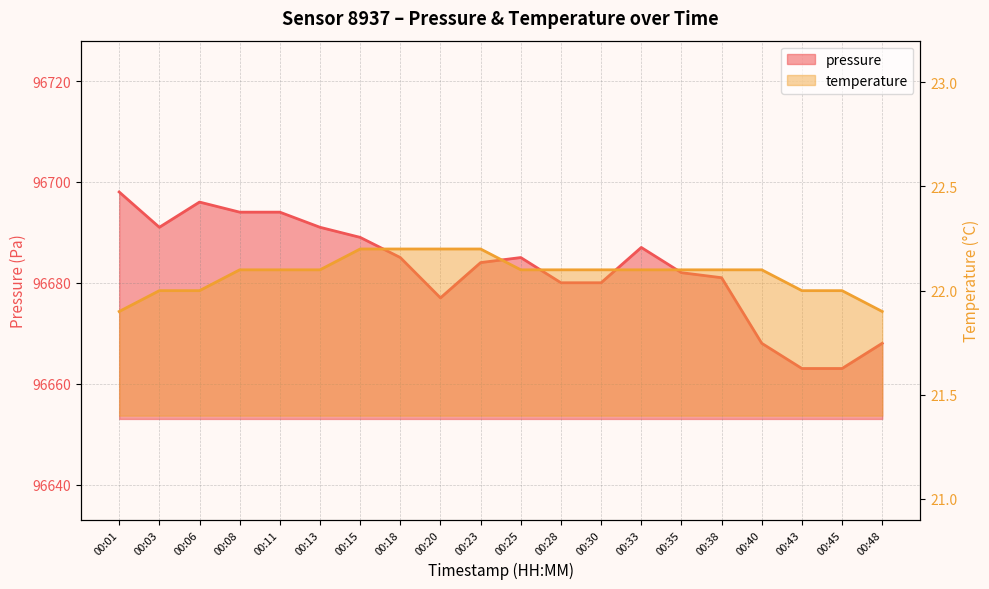

Rank the categories by pressure value from lowest to highest.

00:43, 00:45, 00:40, 00:48, 00:20, 00:28, 00:30, 00:38, 00:35, 00:23, 00:18, 00:25, 00:33, 00:15, 00:03, 00:13, 00:08, 00:11, 00:06, 00:01